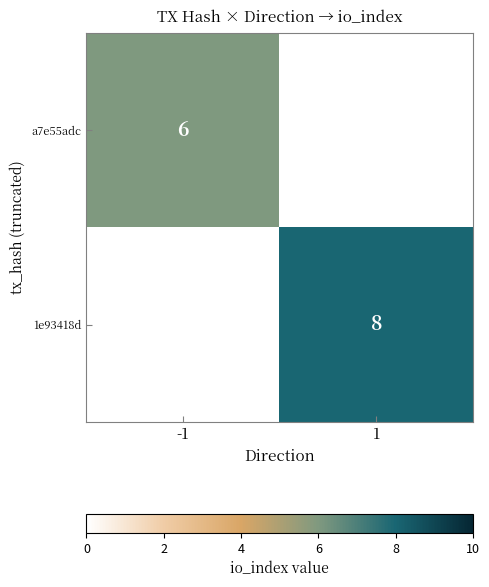

At how many categories does at least one series exceed 7?

1